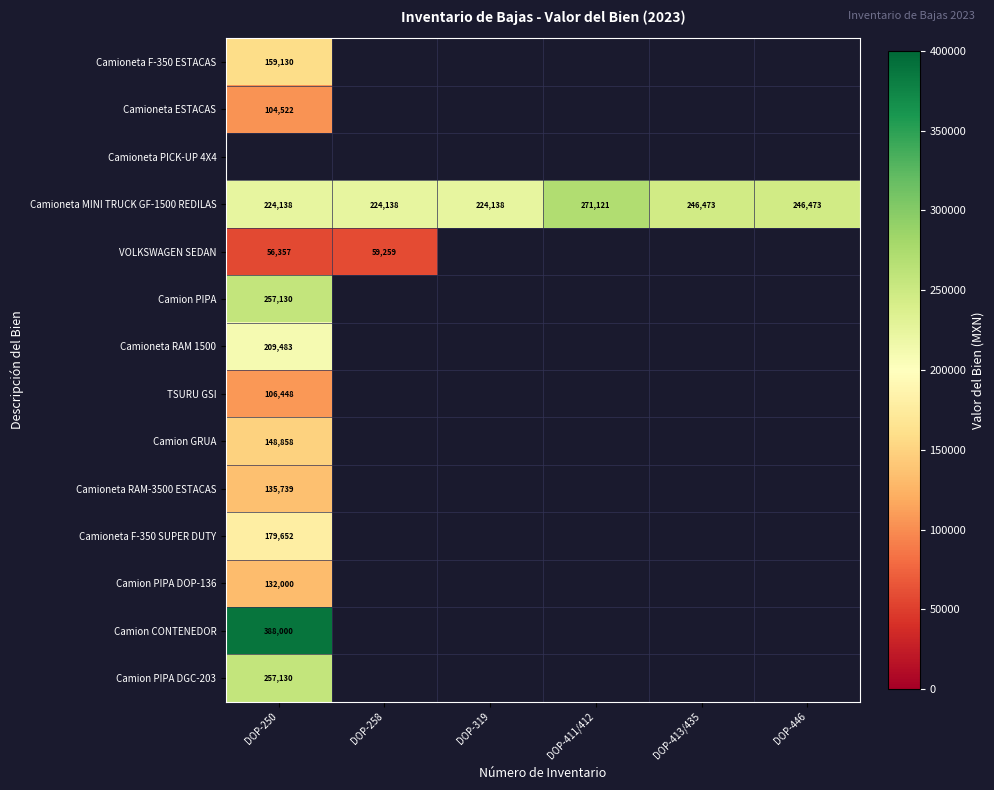

True or false: Camioneta MINI TRUCK GF-1500 REDILAS has a value of 224138 at DOP-258.

True